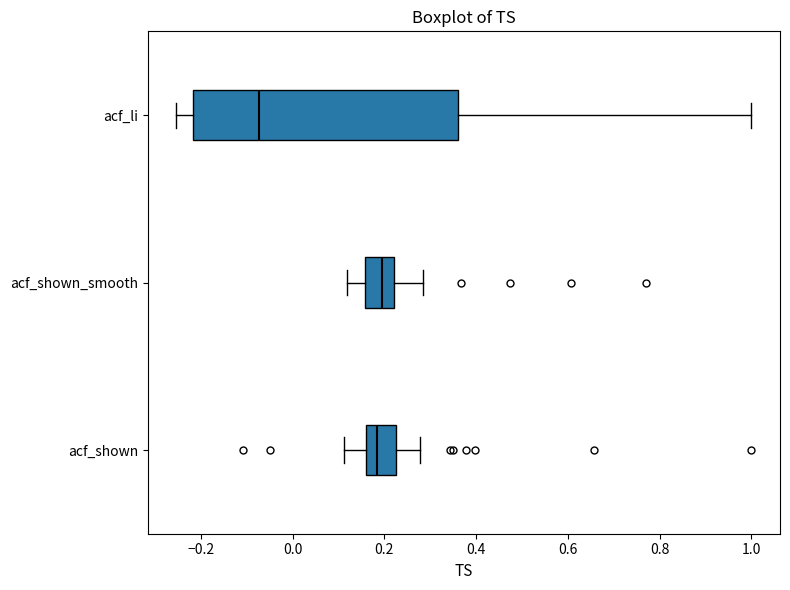

Where is the right edge of the box for acf_li on the x-axis? The values are not printed on the chart, so give them approximately, as read against the axis.

0.36